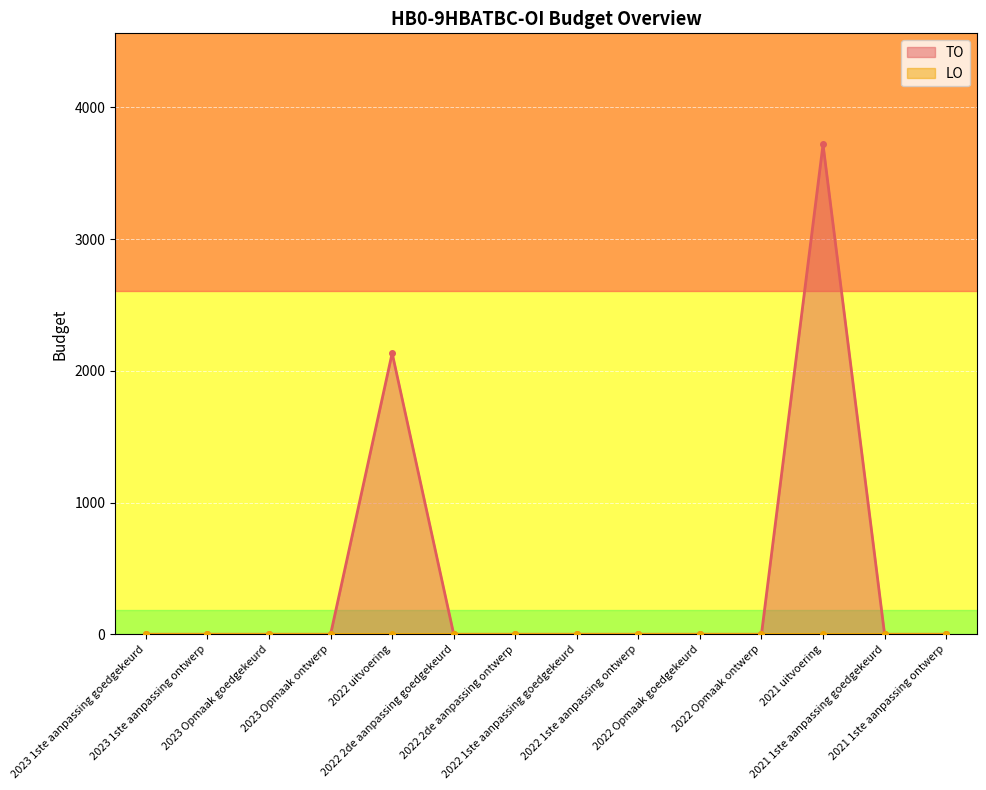

Rank the categories by value from lowest to highest.

2023 1ste aanpassing goedgekeurd, 2023 1ste aanpassing ontwerp, 2023 Opmaak goedgekeurd, 2023 Opmaak ontwerp, 2022 2de aanpassing goedgekeurd, 2022 2de aanpassing ontwerp, 2022 1ste aanpassing goedgekeurd, 2022 1ste aanpassing ontwerp, 2022 Opmaak goedgekeurd, 2022 Opmaak ontwerp, 2021 1ste aanpassing goedgekeurd, 2021 1ste aanpassing ontwerp, 2022 uitvoering, 2021 uitvoering